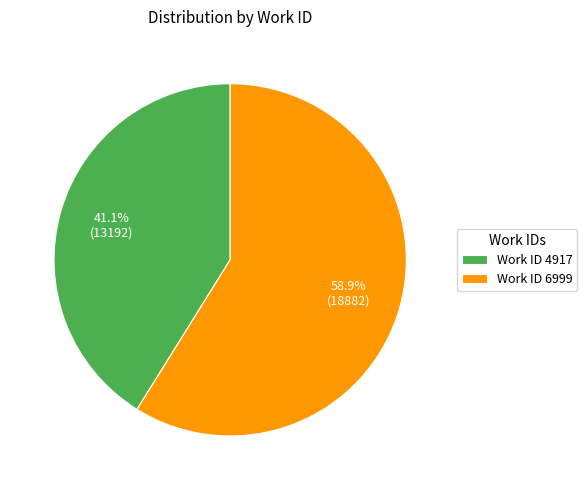

Approximately how many times larger is the value at Work ID 4917 compared to Work ID 6999?

0.7